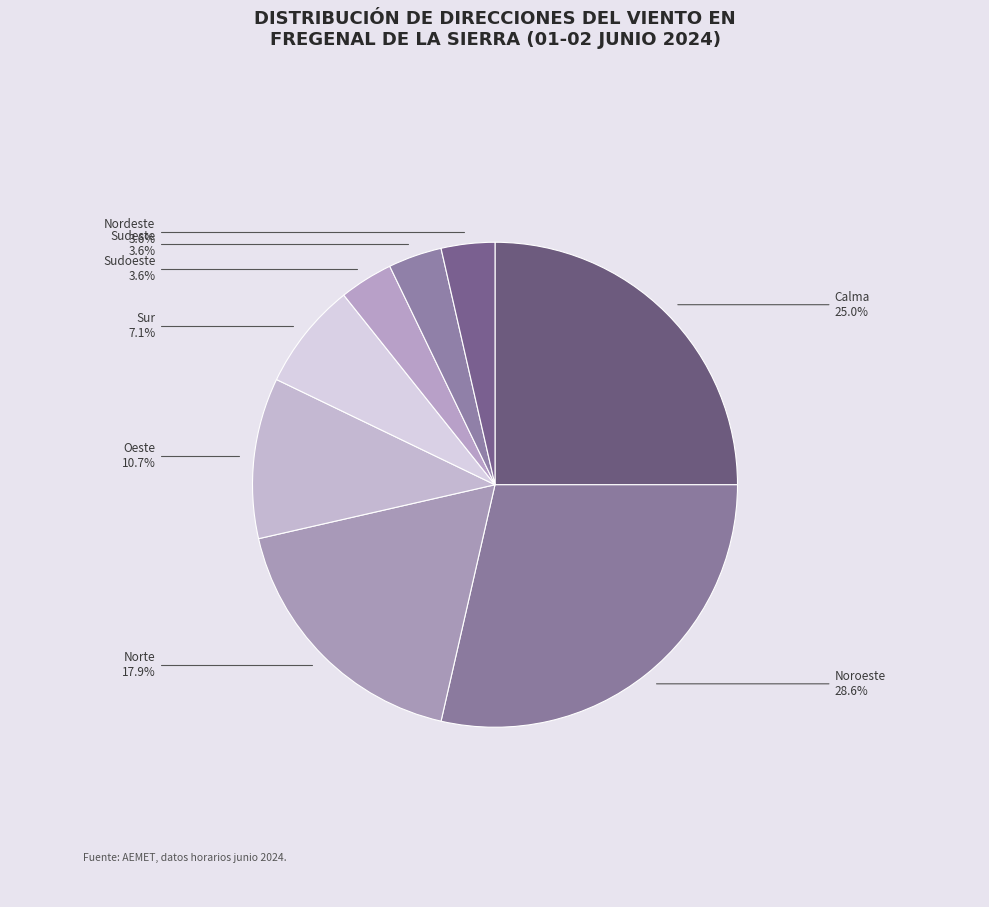

Do Sudoeste and Nordeste together represent more than half of the pie?

No